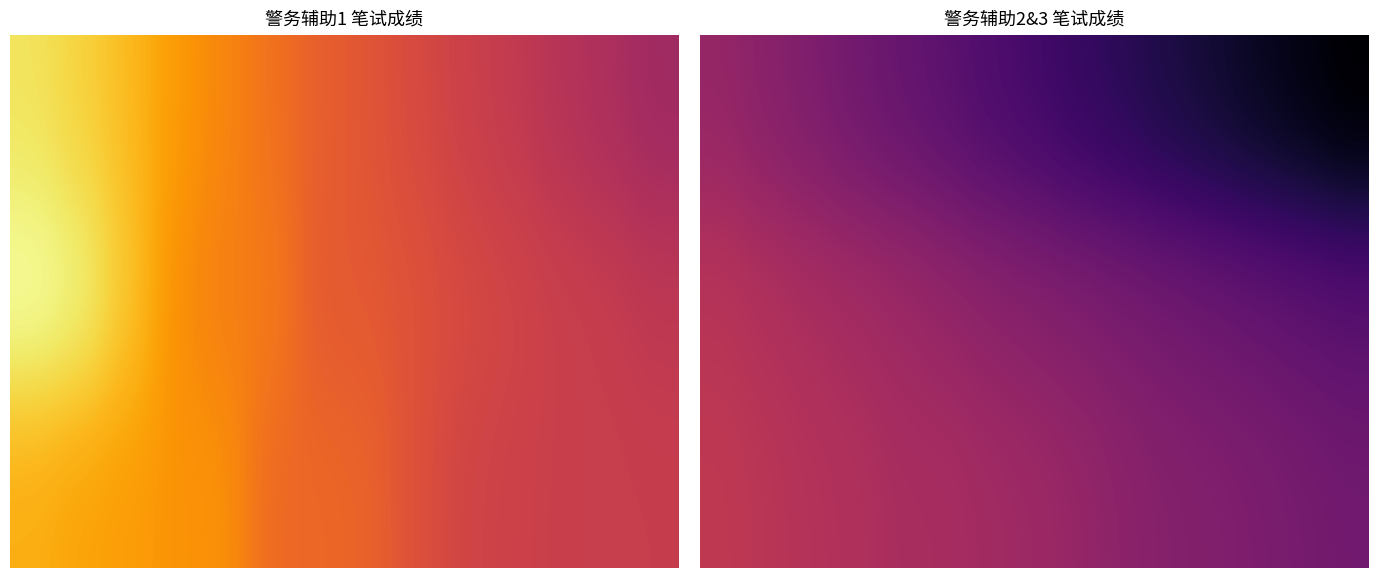

What is the total value across all series at 4?

198.6